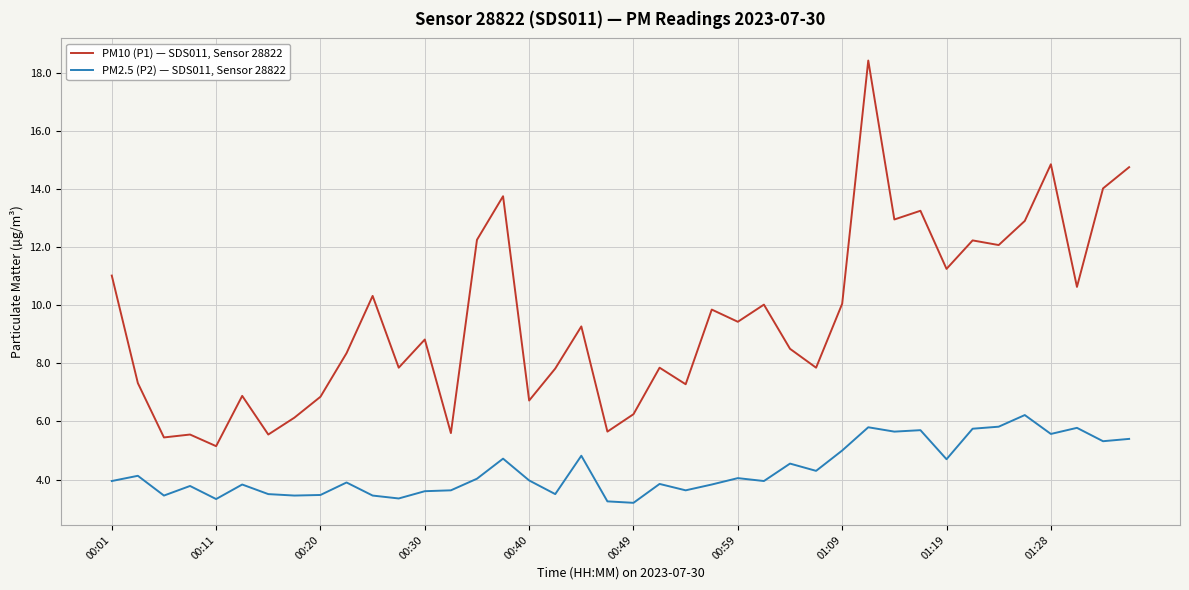

Which series has the largest total across all categories?

PM10 (P1) — SDS011, Sensor 28822